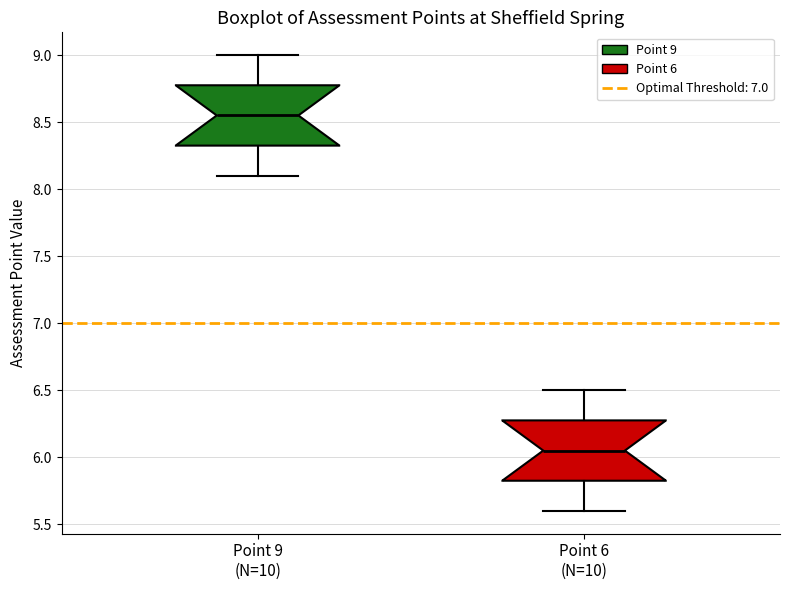

Reading left to right, read every box against the y-axis: the position of its median line, the range the box covers, and the ends of its whiskers. The values are not printed on the chart, so give them approximately, as read against the axis.

Point 9 (N=10): median 8.55, box 8.35 to 8.80, whiskers 8.10 to 9.00
Point 6 (N=10): median 6.05, box 5.85 to 6.30, whiskers 5.60 to 6.50